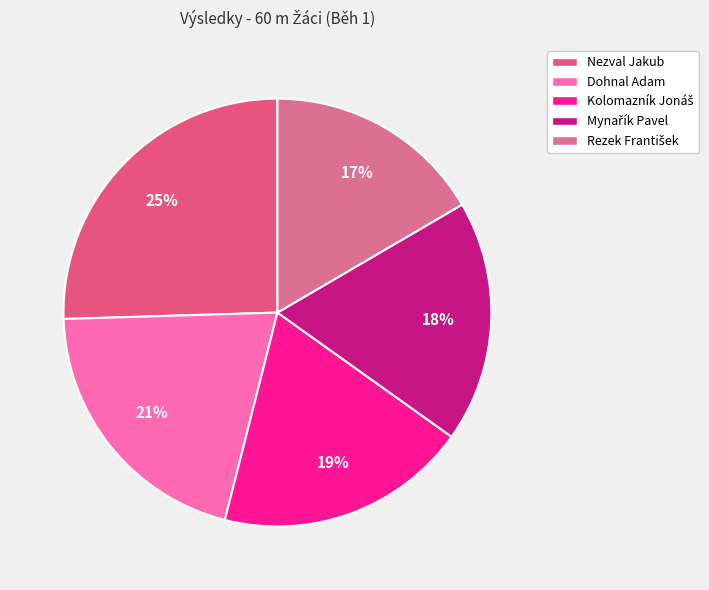

Rank the categories by value from lowest to highest.

Rezek František, Mynařík Pavel, Kolomazník Jonáš, Dohnal Adam, Nezval Jakub